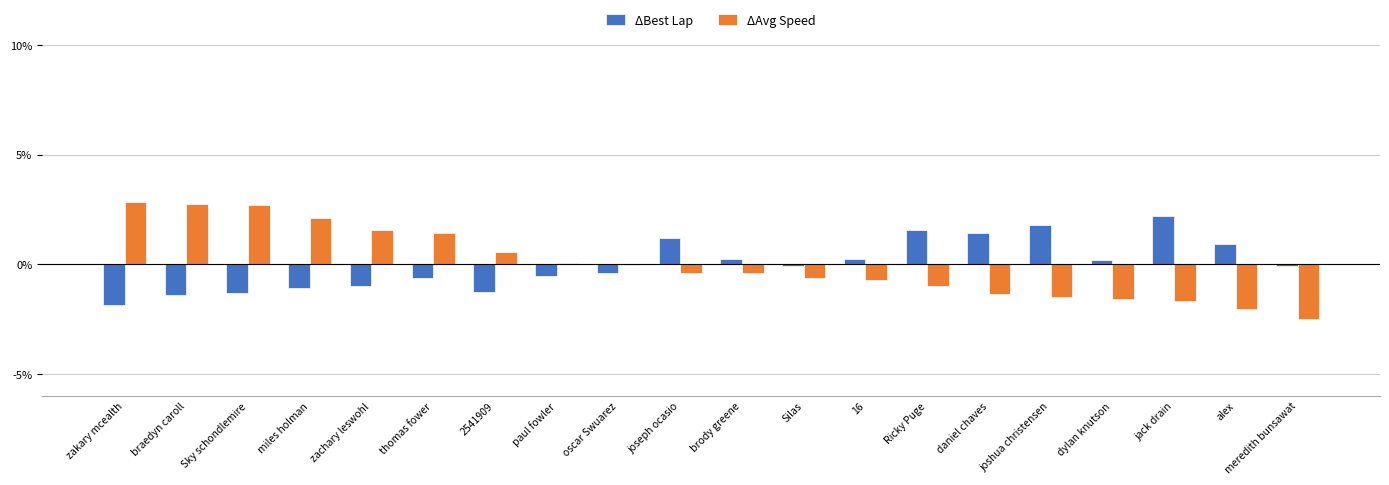

What is the greatest value displayed?

2.8